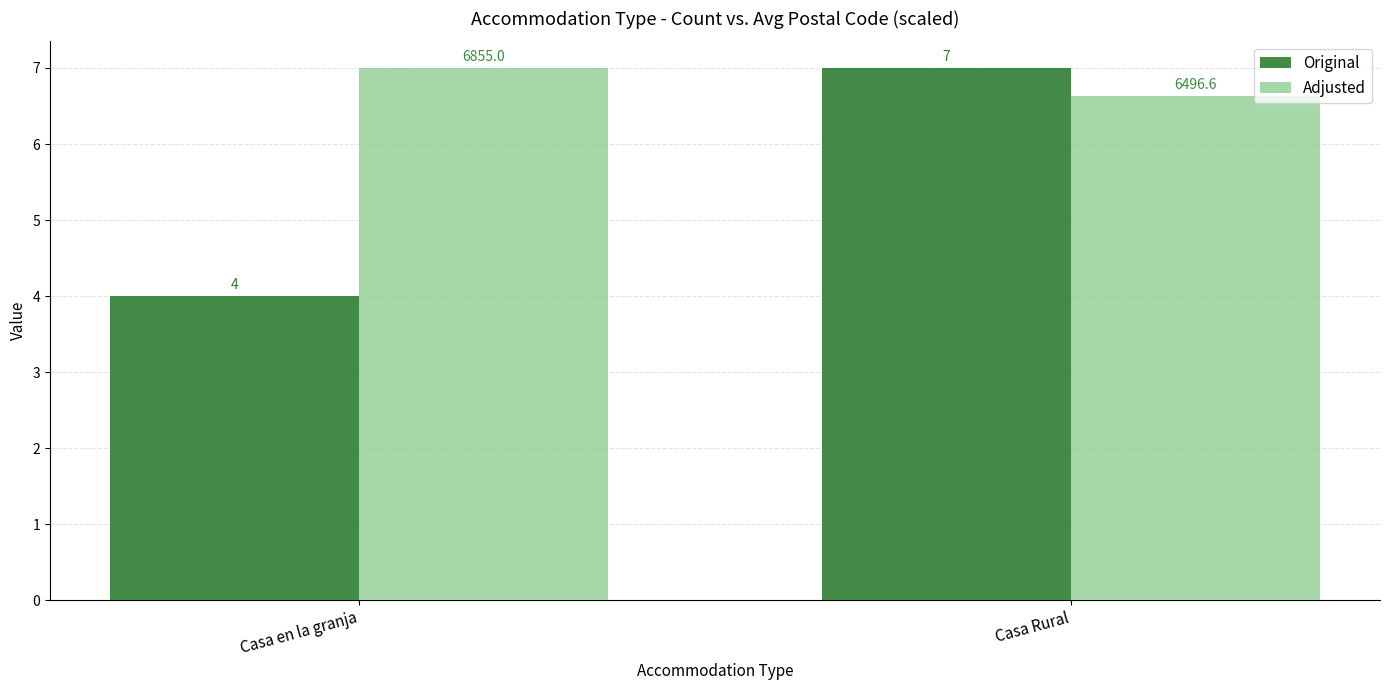

Which series has the widest spread of values?

Original